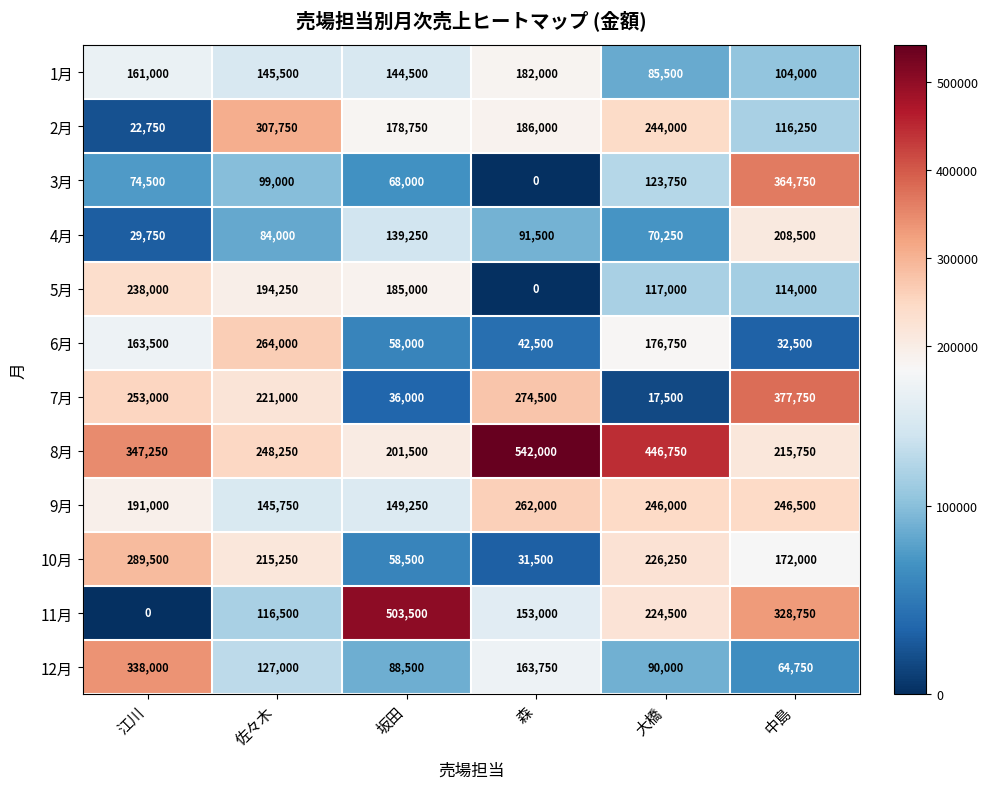

True or false: 9月 has a value of 71332 at 江川.

False